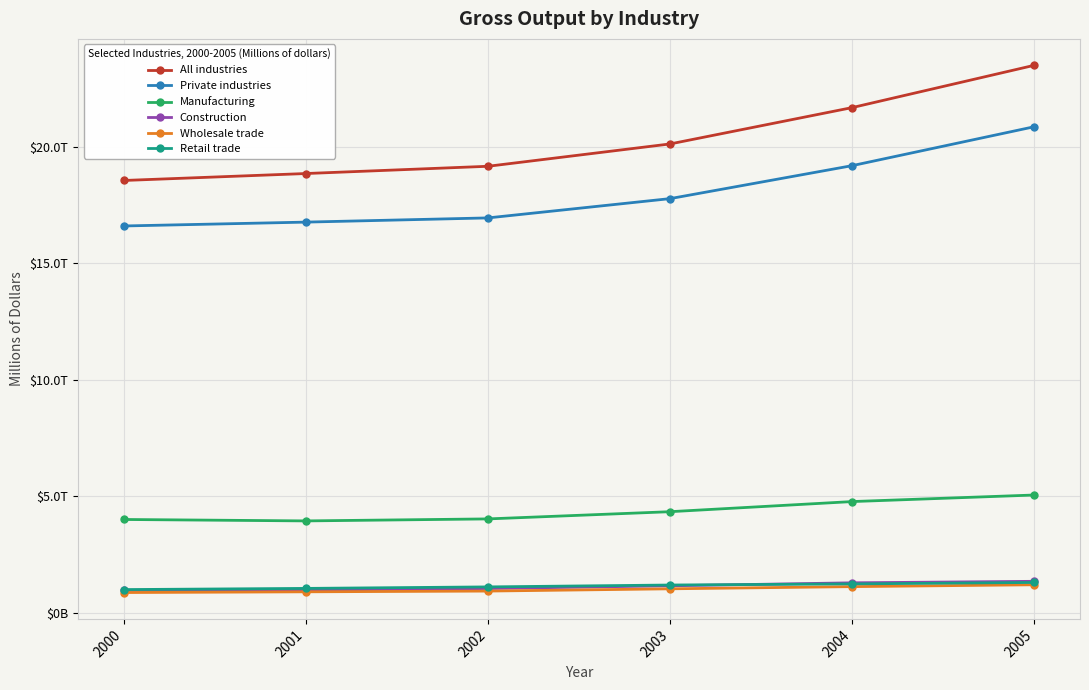

What are all the series names shown in the legend?

All industries, Private industries, Manufacturing, Construction, Wholesale trade, Retail trade